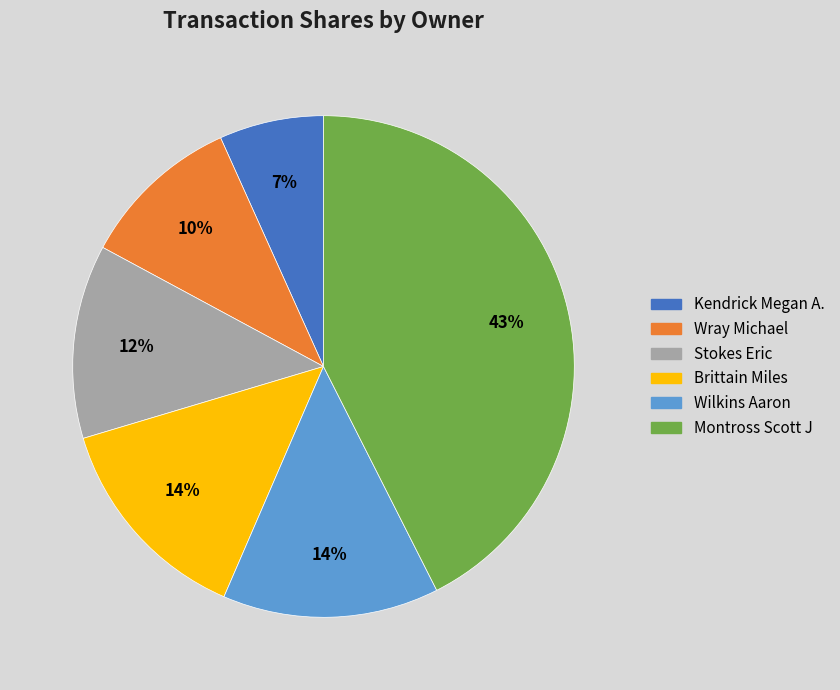

What percentage is the Montross Scott J slice, to the nearest percent?

43%